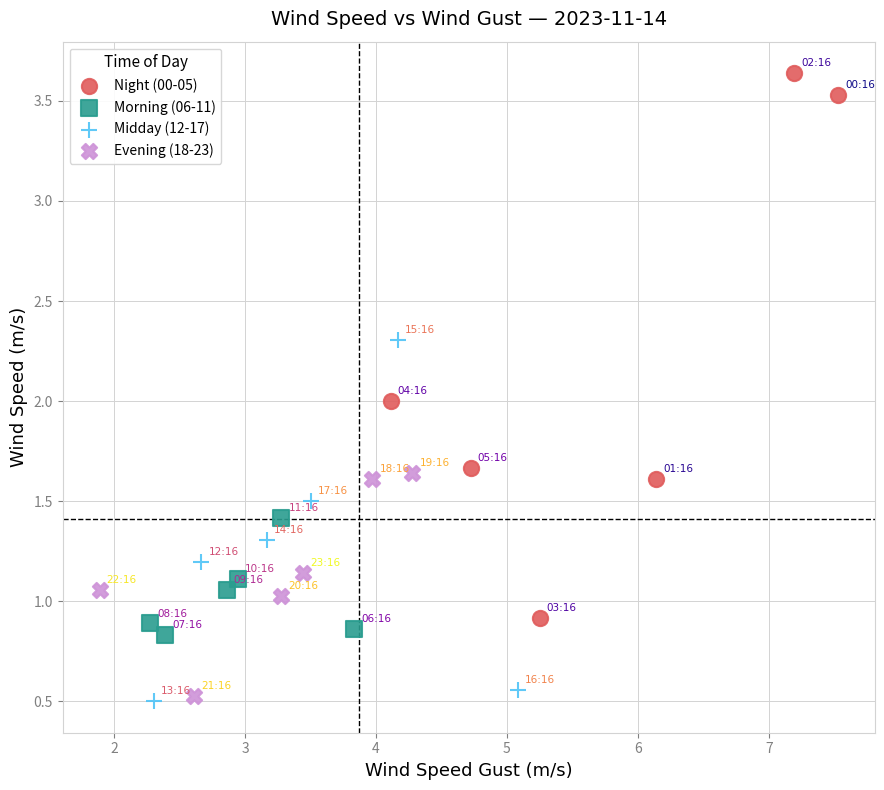

Which series has the largest Y range (max minus min)?

Night (00-05)